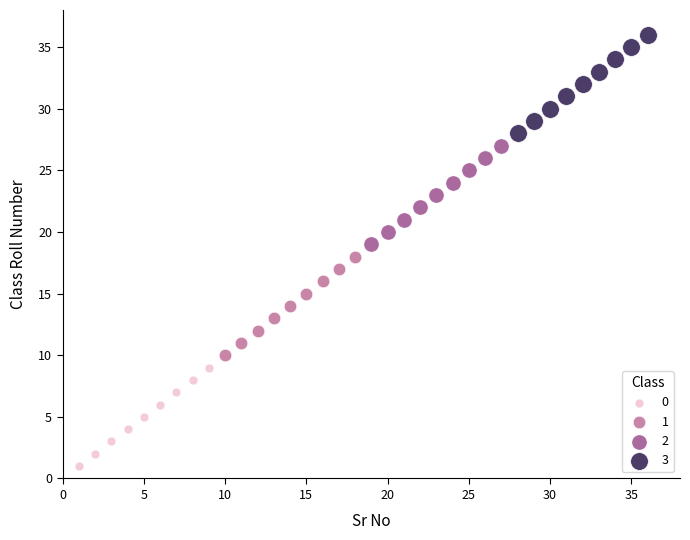

Which series reaches the maximum Y coordinate?

3